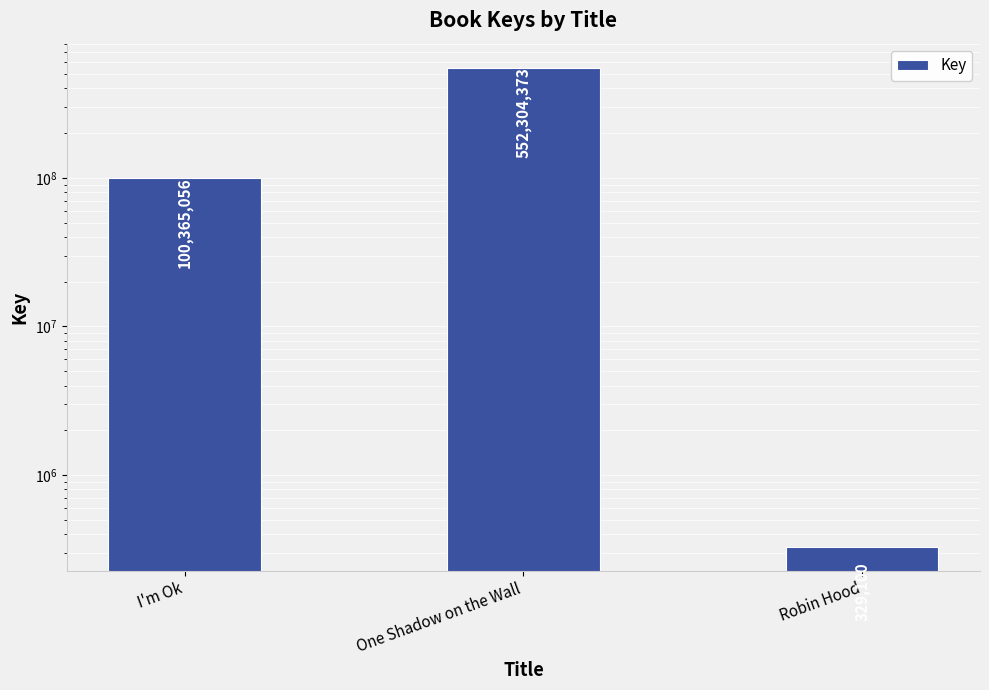

What is the label of the 1st bar from the right?

Robin Hood